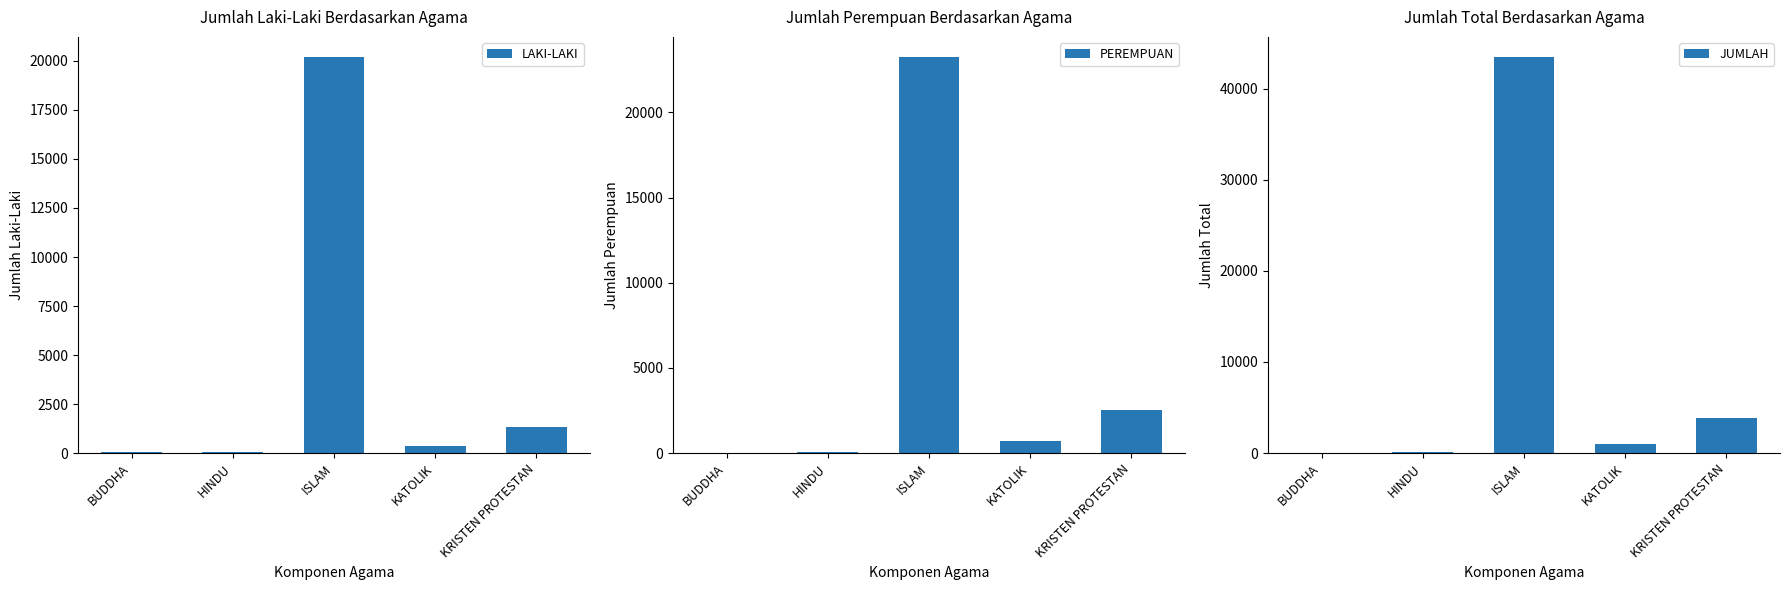

Is the value of LAKI-LAKI at HINDU greater than the value of JUMLAH at KATOLIK?

No